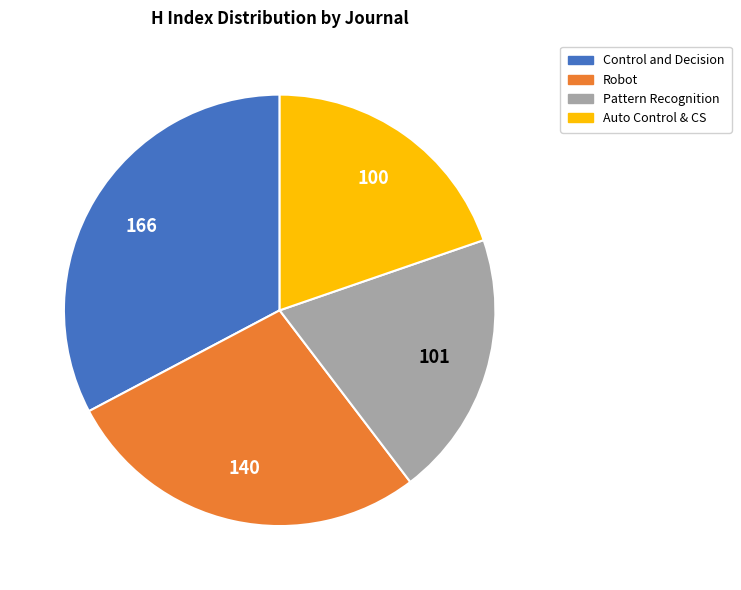

How many slices are in this pie chart?

4